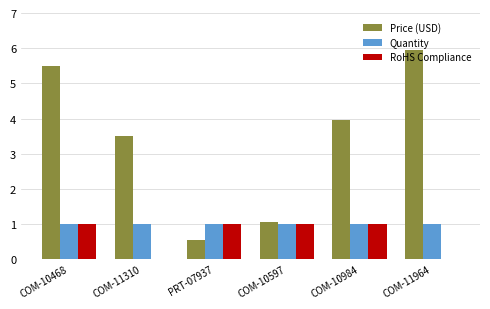

Is it true that Quantity equals 1.0 at COM-10984?

True